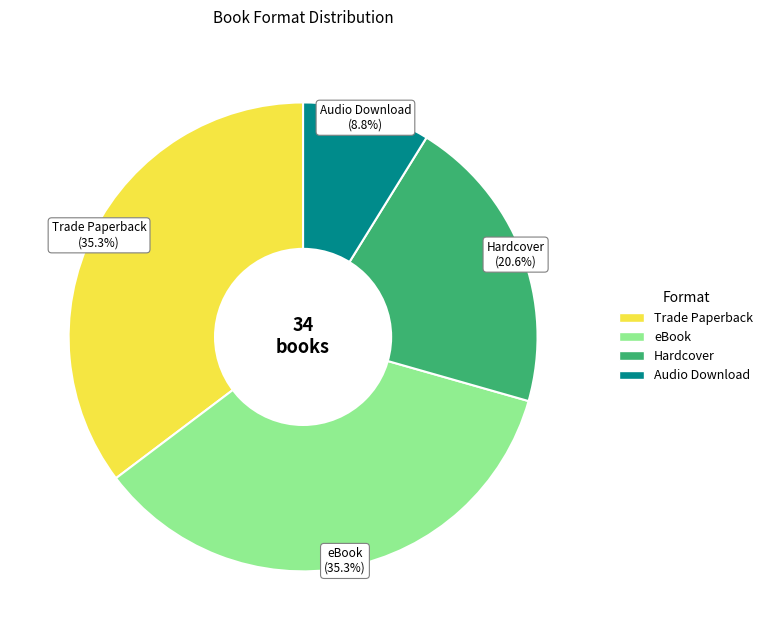

Is there any slice that represents more than half of the pie?

No